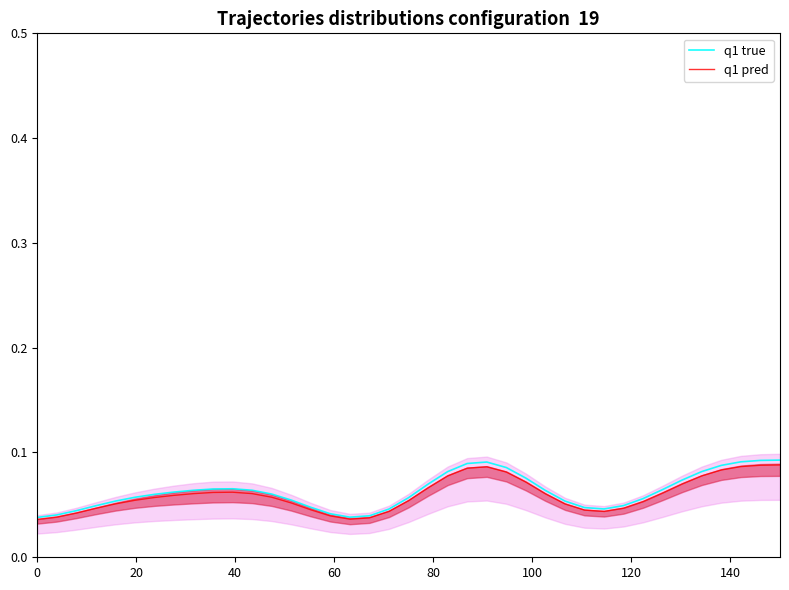

Which series has the largest total across all categories?

q1 true